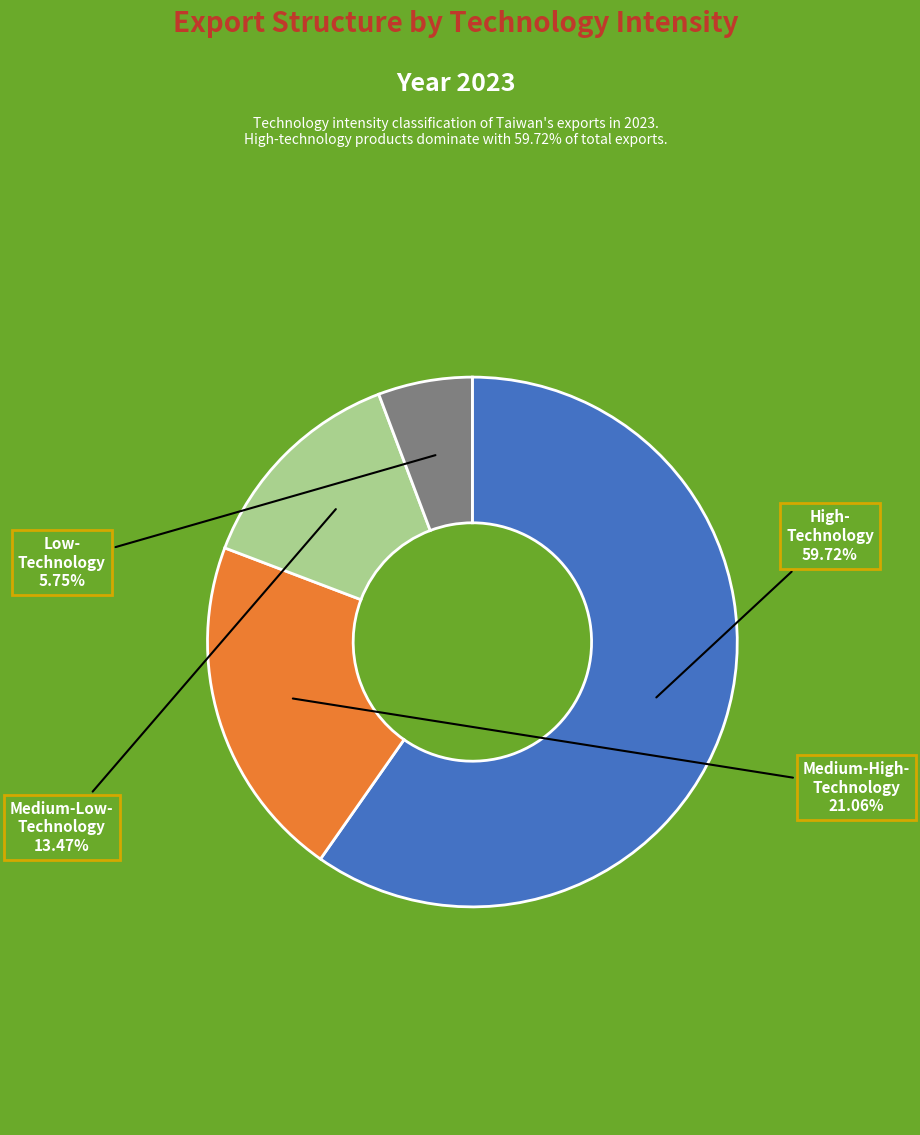

Is there a majority slice in this chart?

Yes